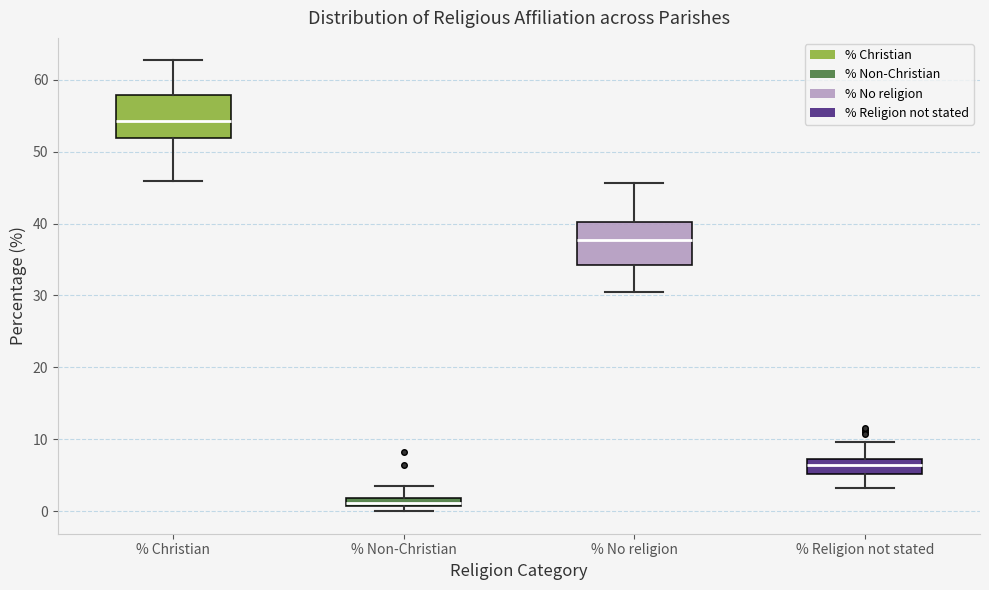

Where is the lower edge of the box for % Christian on the y-axis? The values are not printed on the chart, so give them approximately, as read against the axis.

52